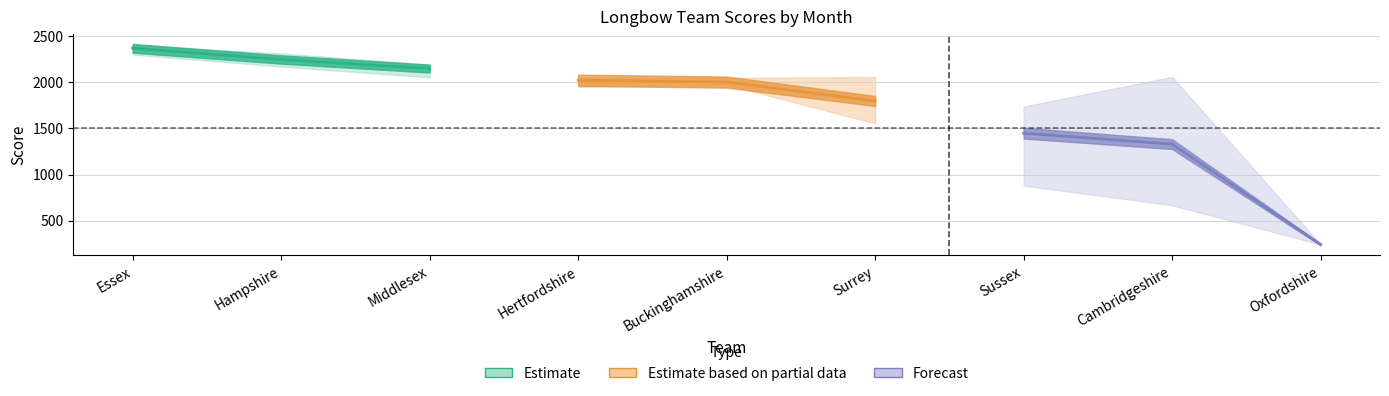

What is the difference between the maximum and minimum values in the Estimate based on partial data series?

225.0